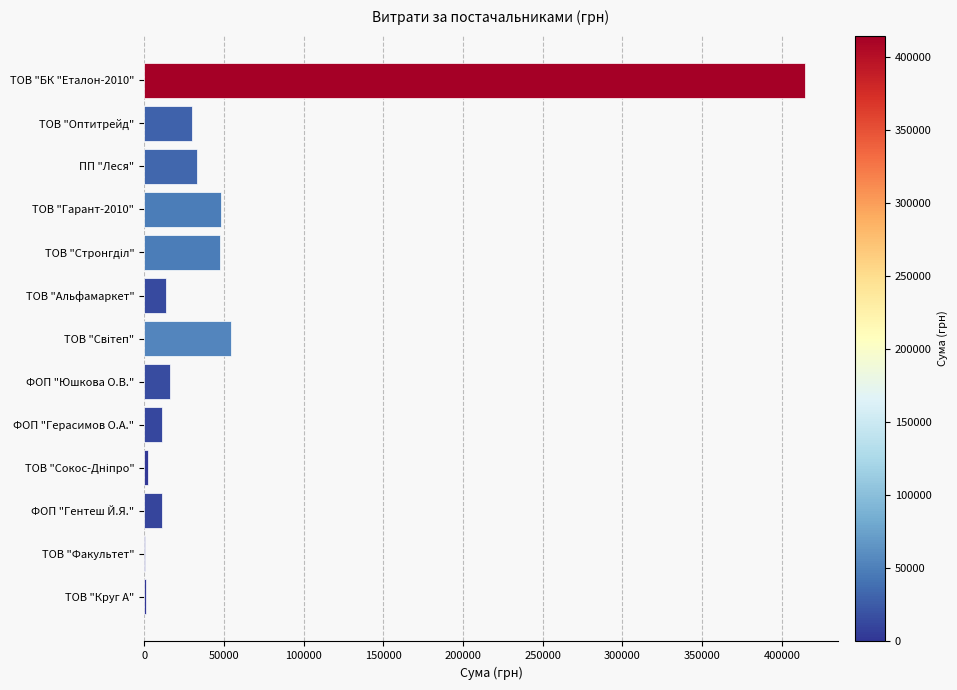

Approximately how many times larger is the value at ПП "Леся" compared to ТОВ "Альфамаркет"?

2.4